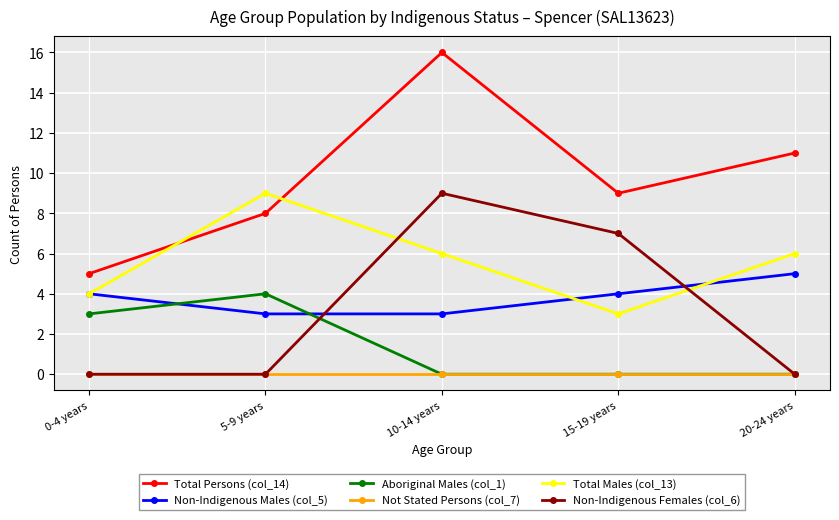

Which label corresponds to the largest value in the chart?

10-14 years